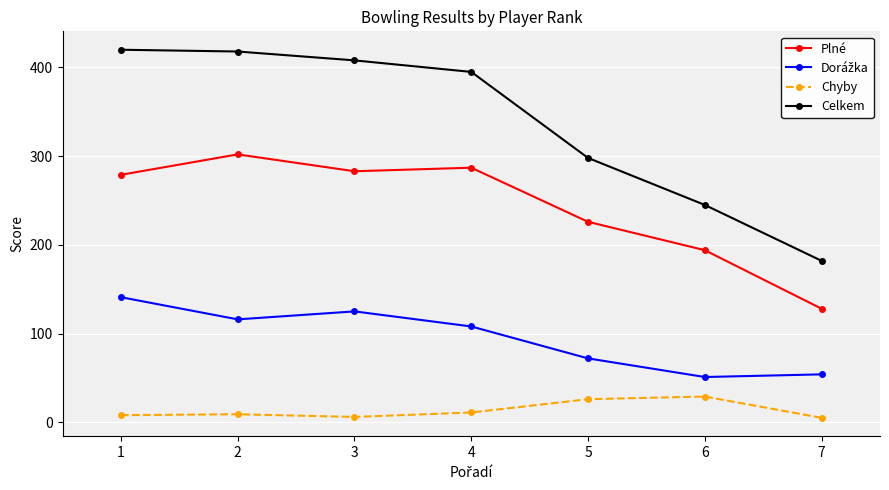

What is the sum of all Celkem values?

2366